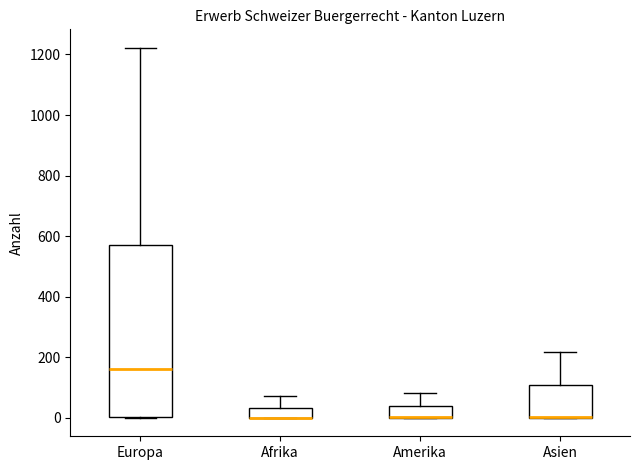

Reading left to right, transcribe this box plot: for each box, give where its median line is, the range the box spans, and where its two whiskers end, as read against the y-axis. The values are not printed on the chart, so give them approximately, as read against the axis.

Europa: median 160, box 0 to 580, whiskers 0 to 1220
Afrika: median 0 (drawn on the box's lower edge), box 0 to 40, whiskers 0 to 80
Amerika: median 0 (drawn on the box's lower edge), box 0 to 40, whiskers 0 to 80
Asien: median 0 (drawn on the box's lower edge), box 0 to 100, whiskers 0 to 220